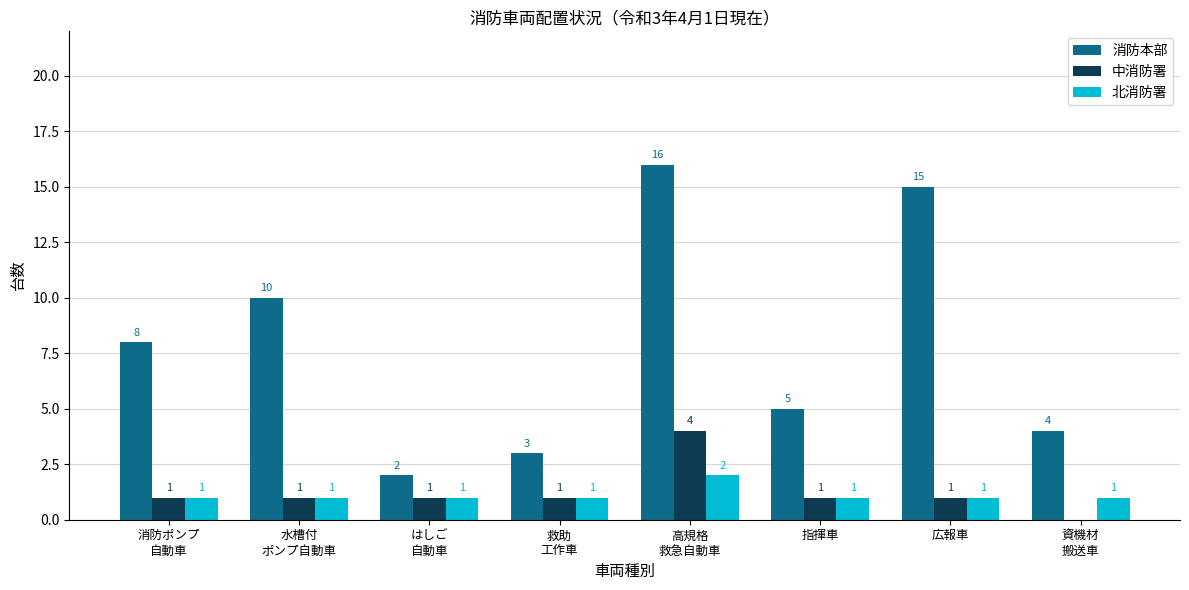

Which series has the widest spread of values?

消防本部